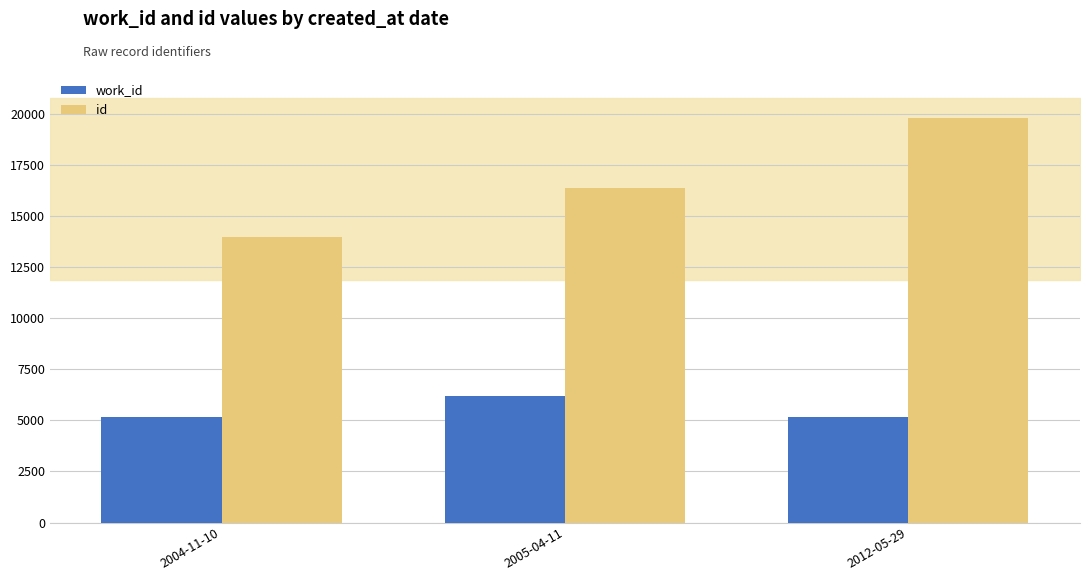

What is the label of the 2nd bar from the right?

2005-04-11